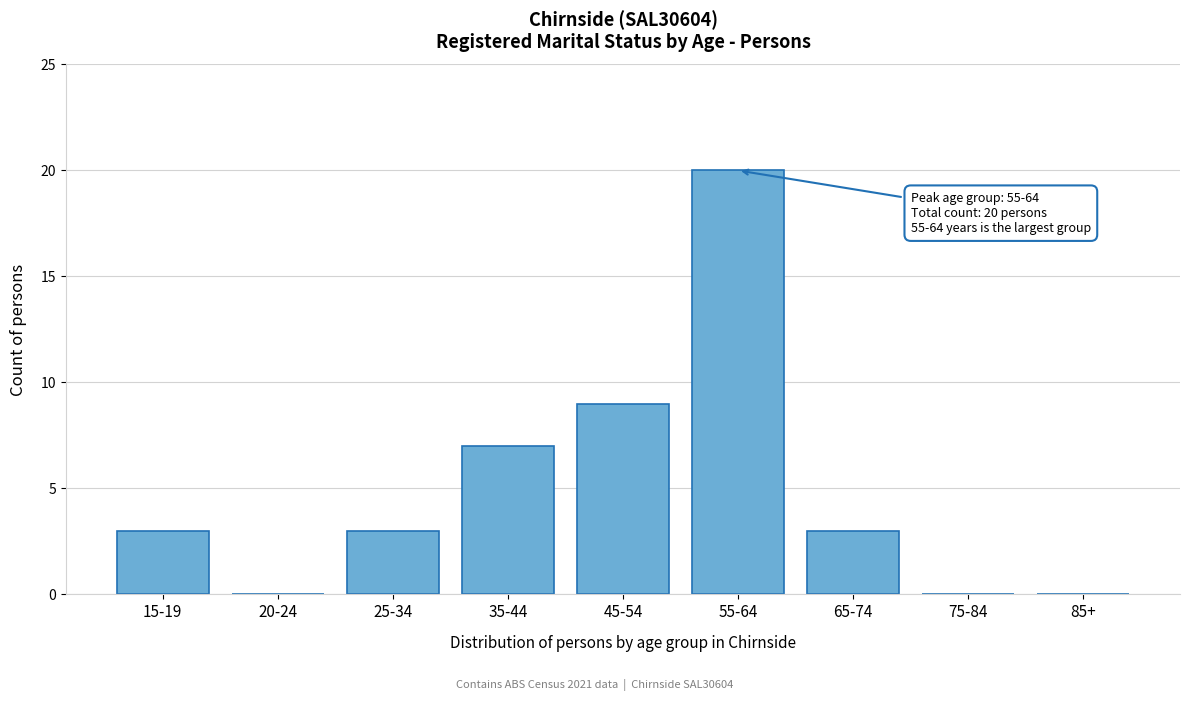

Reading left to right, list all the values displayed in this chart.

15-19=3	20-24=0	25-34=3	35-44=7	45-54=9	55-64=20	65-74=3	75-84=0	85+=0